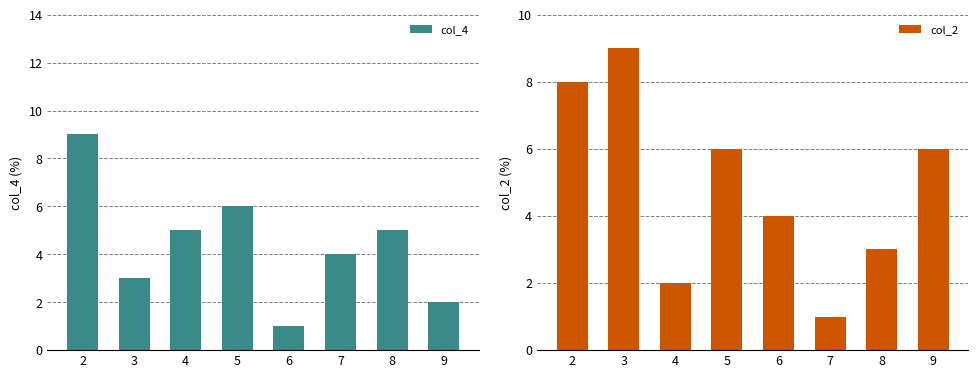

How many data points in col_2 are above 6?

2